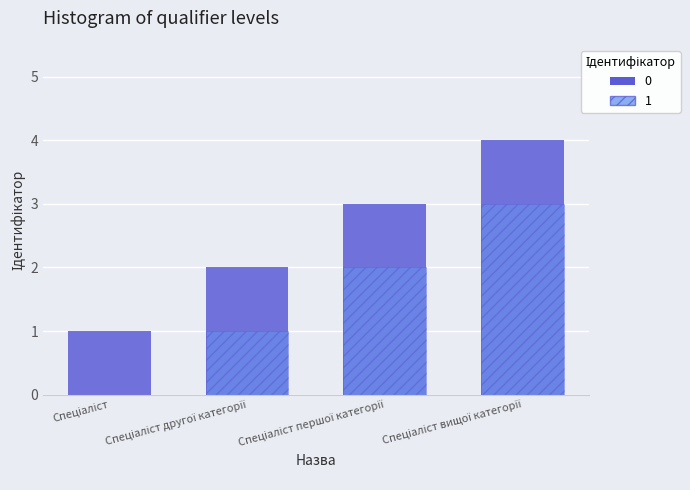

The 0 series shows 1 at Спеціаліст. True or false?

True